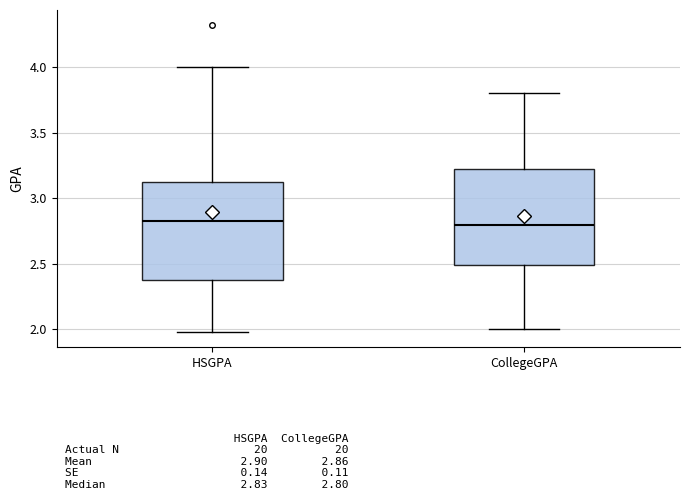

Reading left to right, transcribe this box plot: for each box, give where its median line is, the range the box spans, and where its two whiskers end, as read against the y-axis. The values are not printed on the chart, so give them approximately, as read against the axis.

HSGPA: median 2.85, box 2.40 to 3.15, whiskers 2.00 to 4.00
CollegeGPA: median 2.80, box 2.50 to 3.25, whiskers 2.00 to 3.80